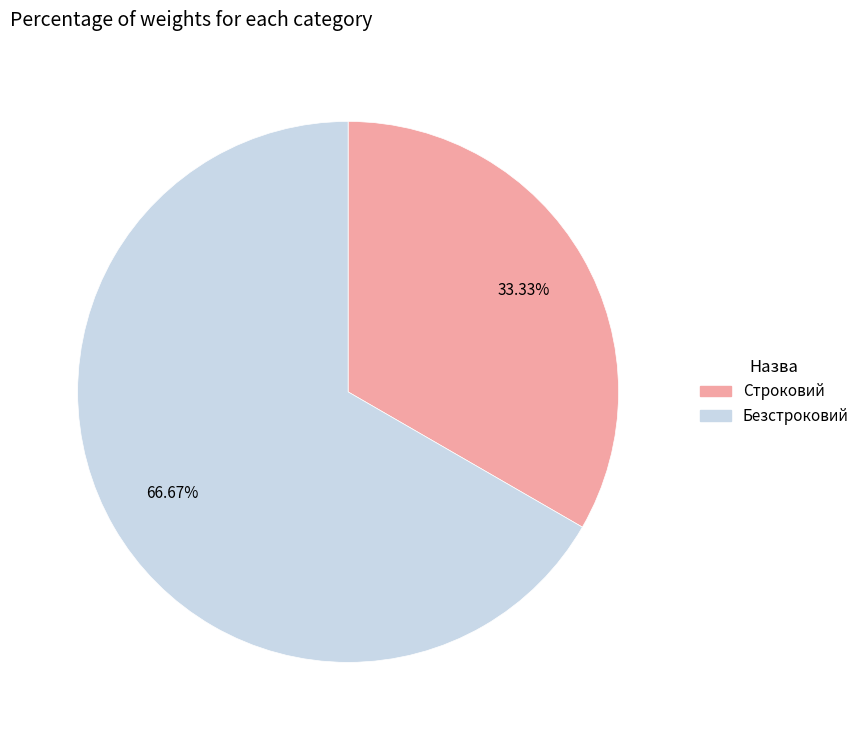

Which slice is the smallest?

Строковий